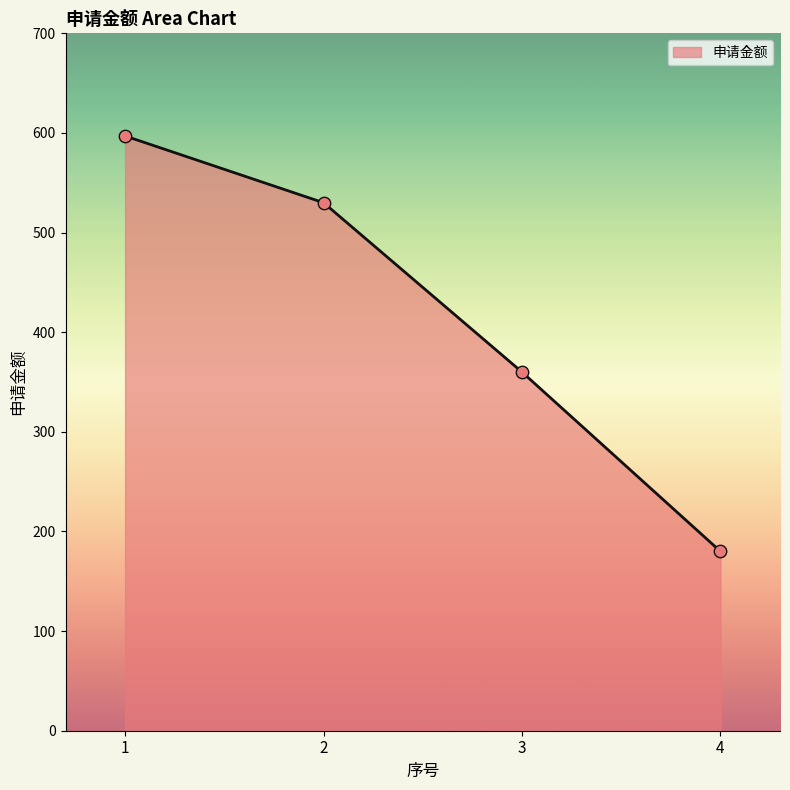

Between 4 and 3, which is larger?

3